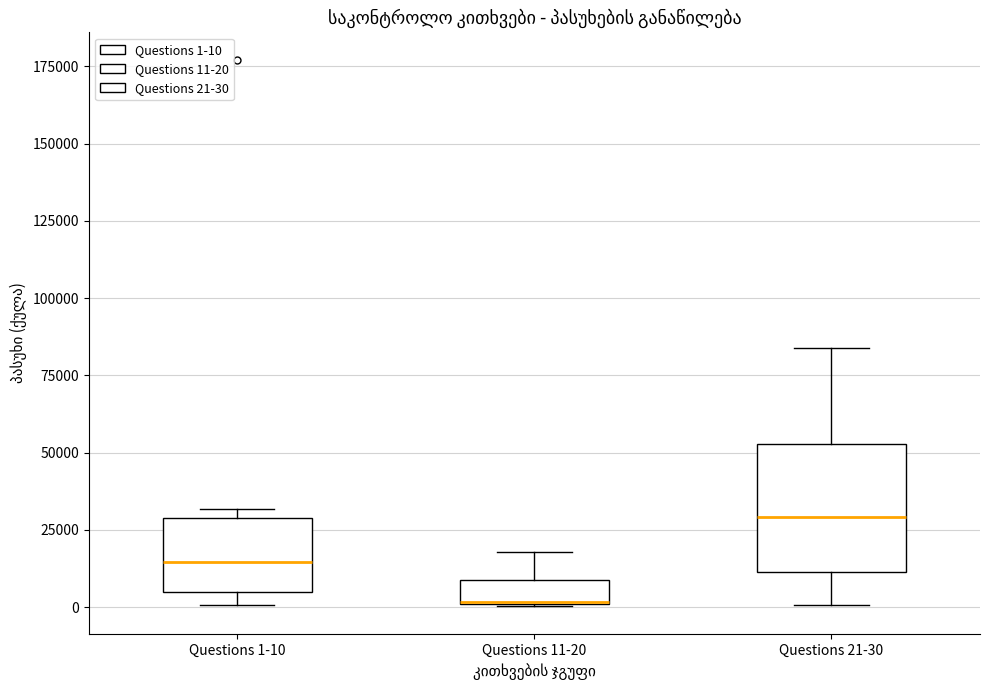

Where is the upper edge of the box for Questions 11-20 on the y-axis? The values are not printed on the chart, so give them approximately, as read against the axis.

10000